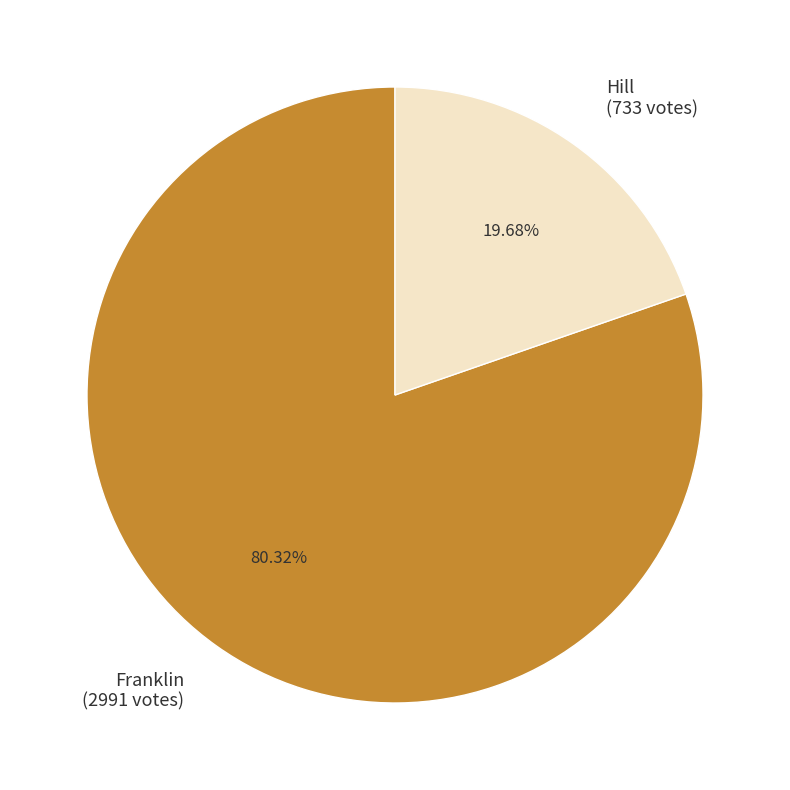

To the nearest percent, what portion does Hill represent?

20%